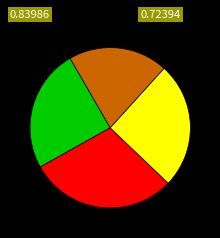

Is there a majority slice in this chart?

No